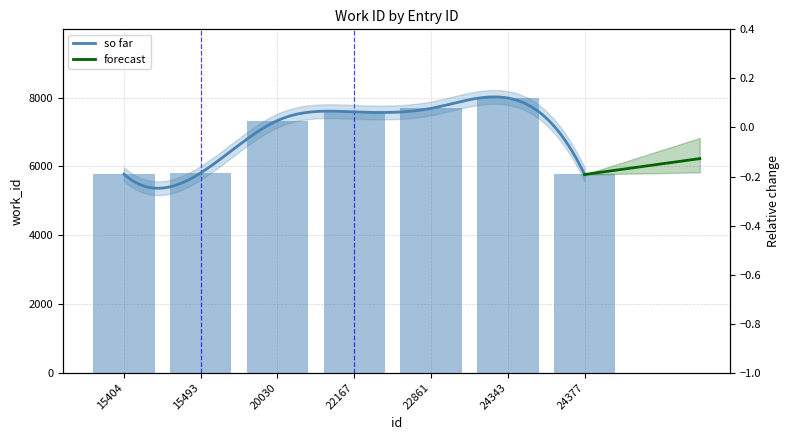

List the labels in order of value, smallest first.

24377, 15404, 15493, 20030, 22167, 22861, 24343